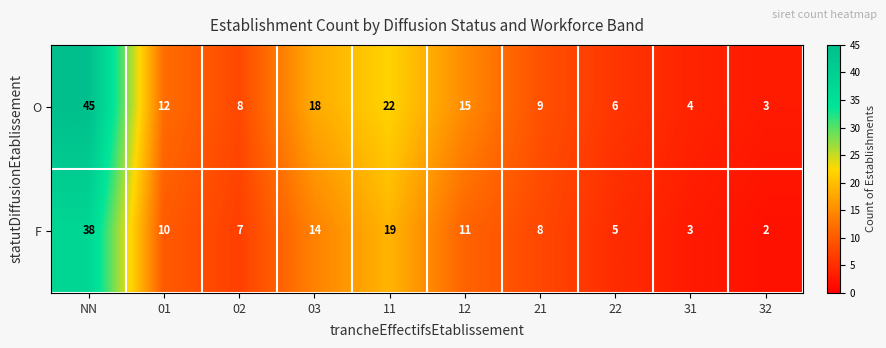

Which series has the widest spread of values?

O